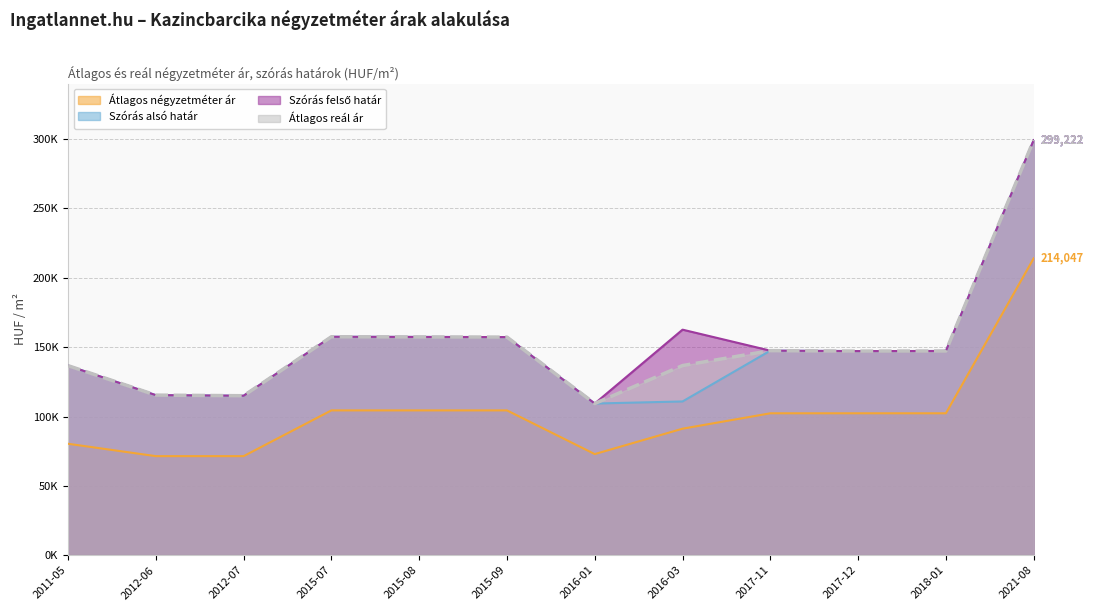

True or false: Átlagos négyzetméter ár and Átlagos reál ár intersect in this chart.

False